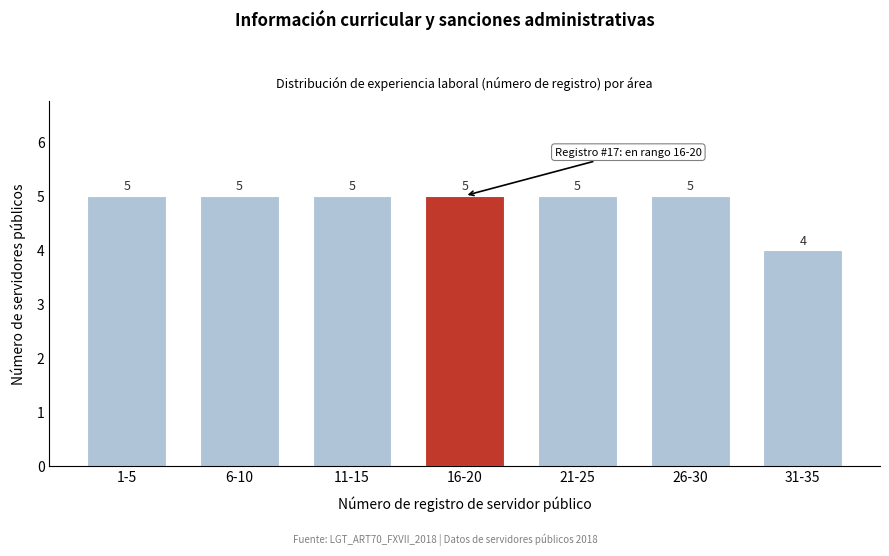

Reading right to left, list all the values displayed in this chart.

31-35=4	26-30=5	21-25=5	16-20=5	11-15=5	6-10=5	1-5=5